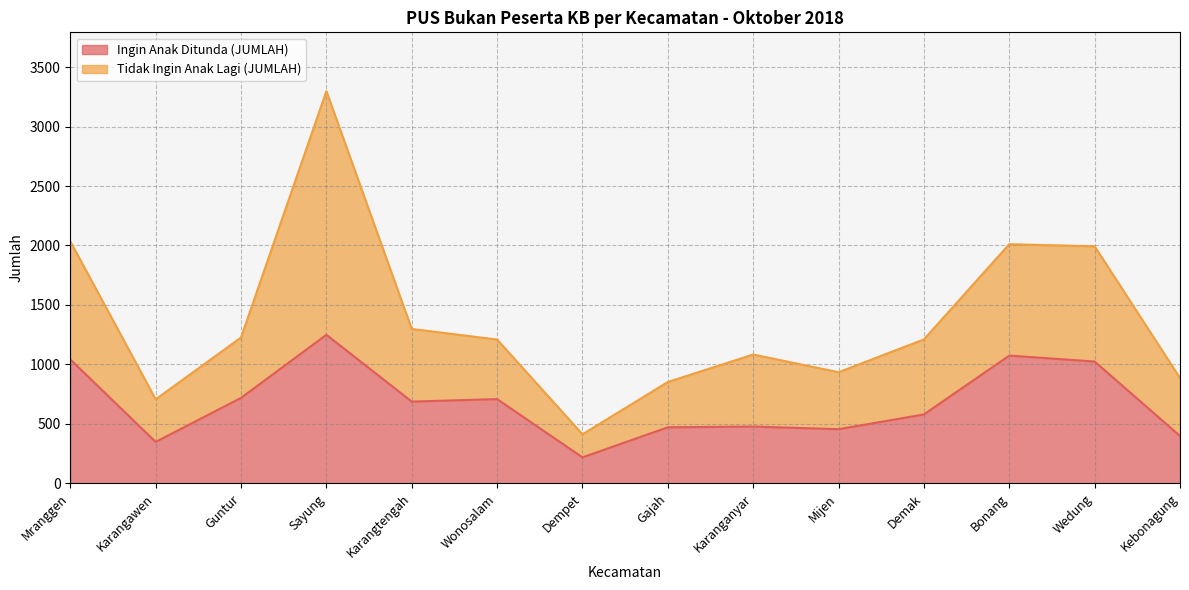

How many values exceed 687?

6